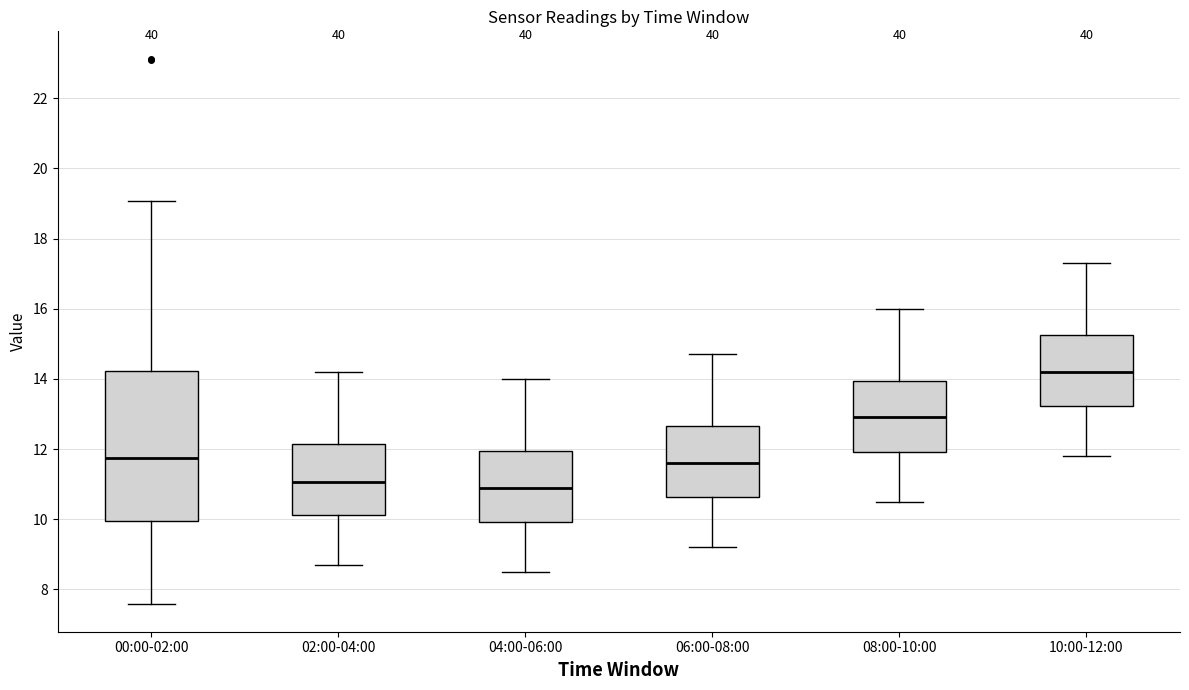

Which box has the highest median line?

10:00-12:00